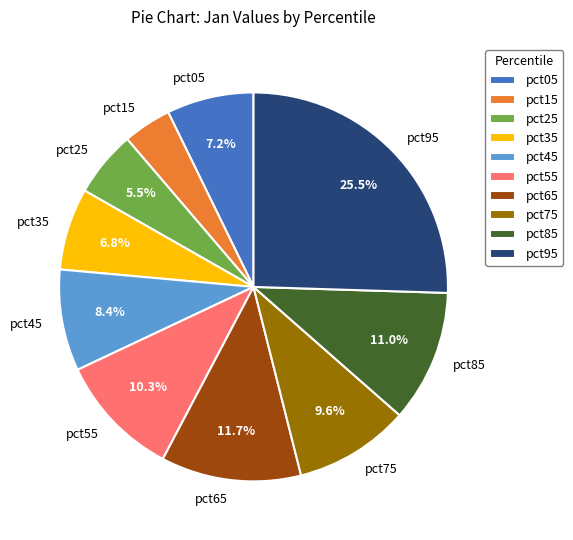

What percentage do pct05 and pct65 together represent?

18.9%